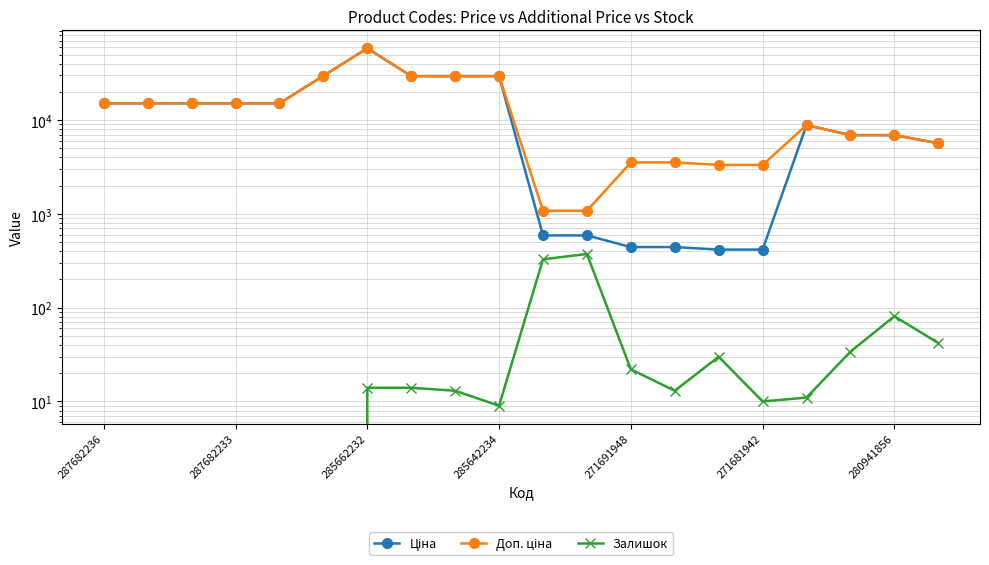

True or false: Доп. ціна and Залишок cross at least once.

False